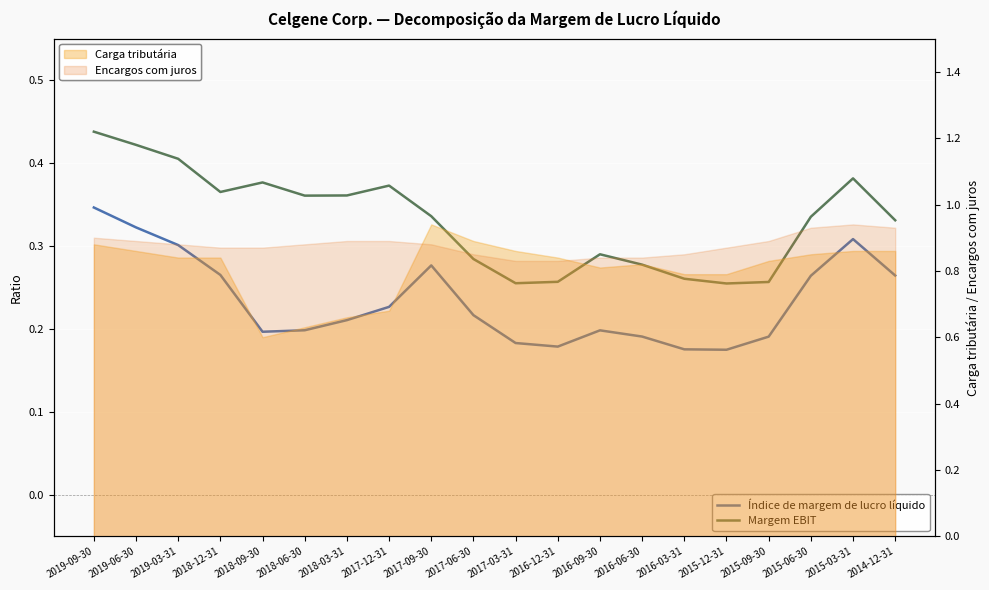

Reading right to left, extract all data points from this chart.

Índice de margem de lucro líquido: 0.3	0.3	0.3	0.2	0.2	0.2	0.2	0.2	0.2	0.2	0.2	0.3	0.2	0.2	0.2	0.2	0.3	0.3	0.3	0.3
Margem EBIT: 0.3	0.4	0.3	0.3	0.3	0.3	0.3	0.3	0.3	0.3	0.3	0.3	0.4	0.4	0.4	0.4	0.4	0.4	0.4	0.4